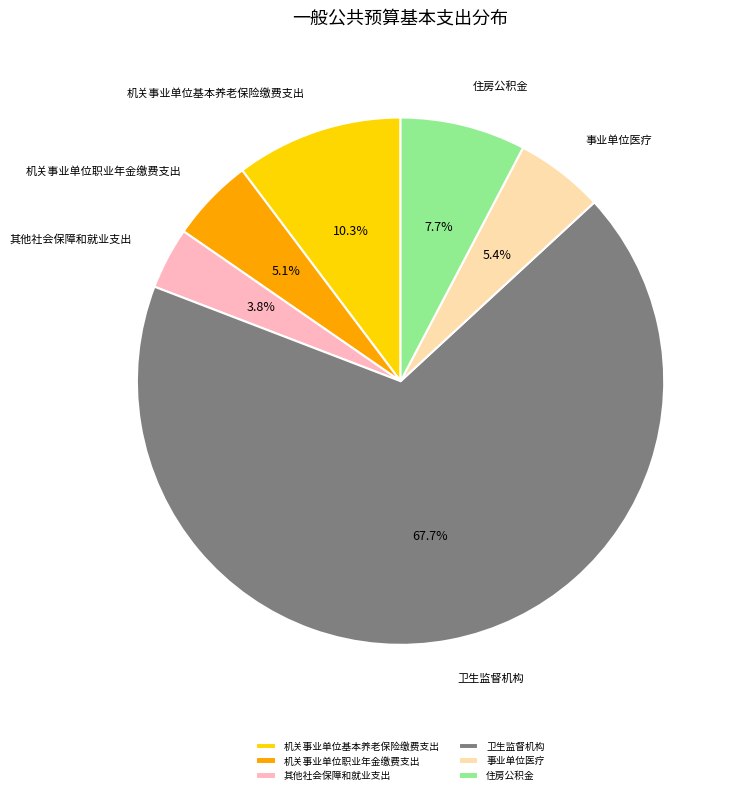

What is the largest slice in the pie chart?

卫生监督机构